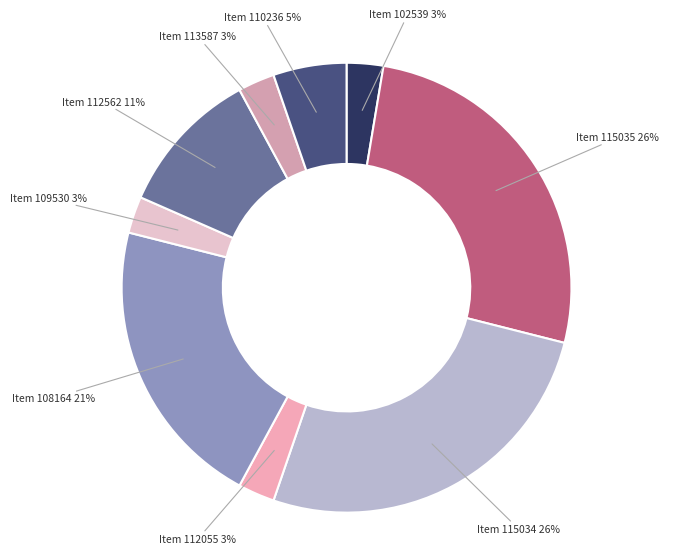

How many slices are in this pie chart?

9